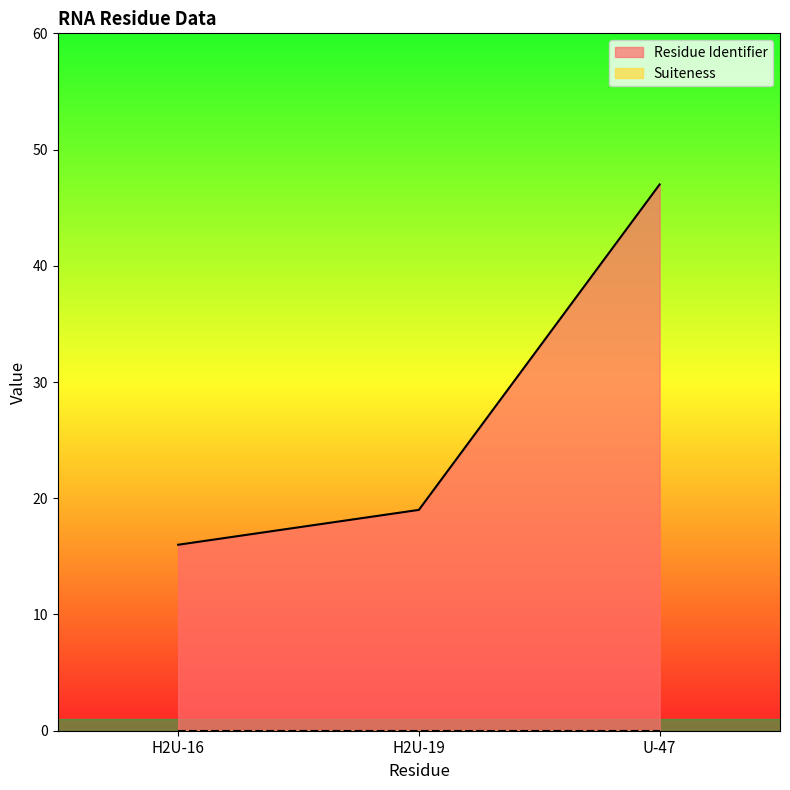

What is the smallest value displayed?

0